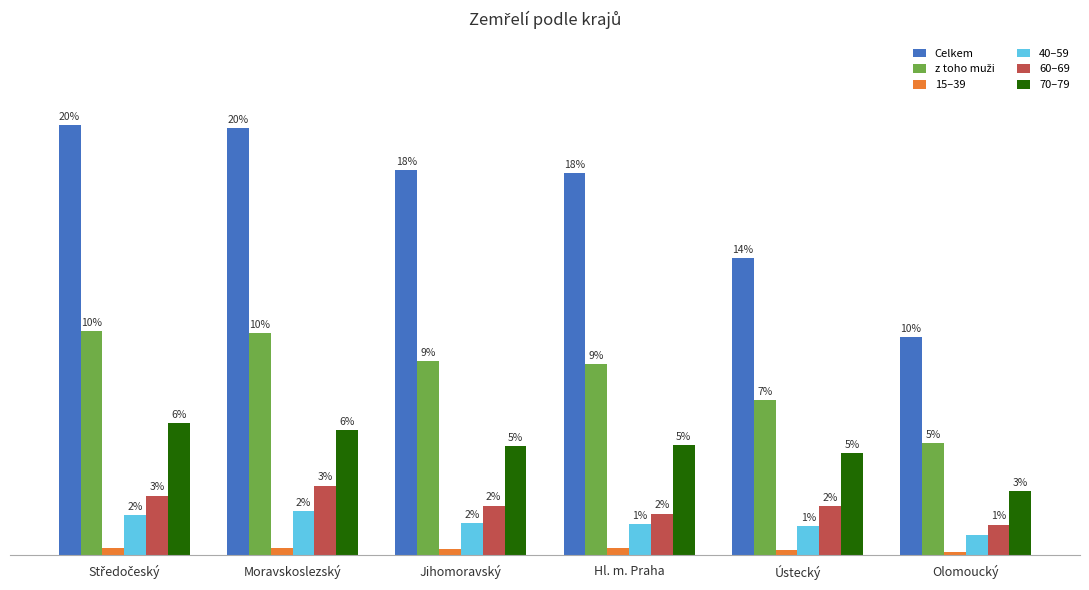

Which series has the widest spread of values?

Celkem